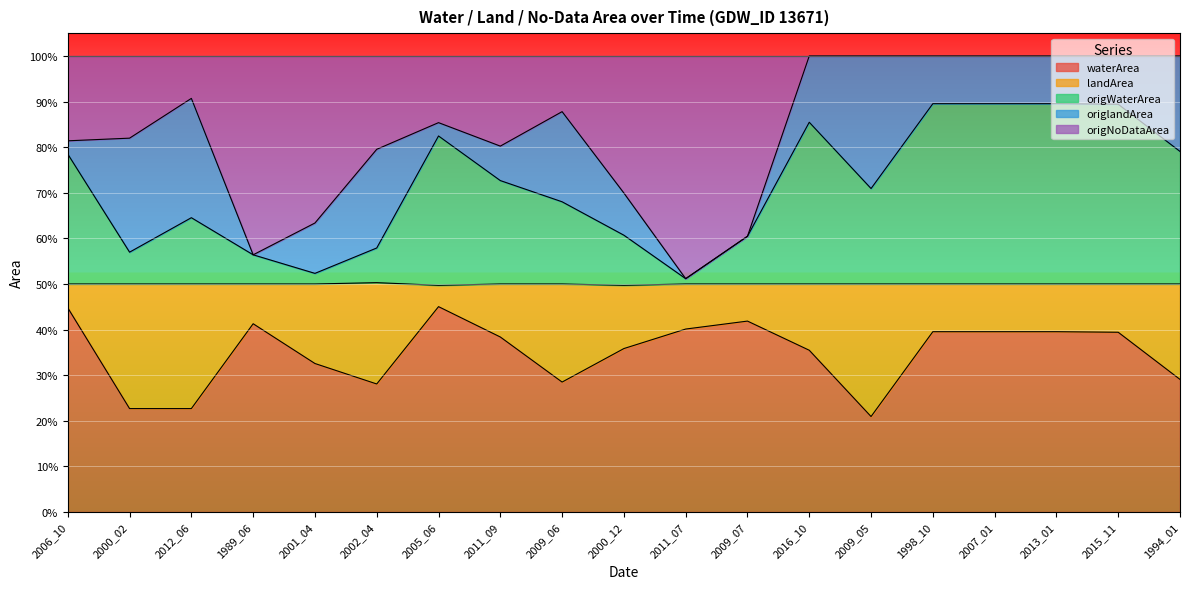

What is the difference between the highest and lowest values at 2009_05?

0.8